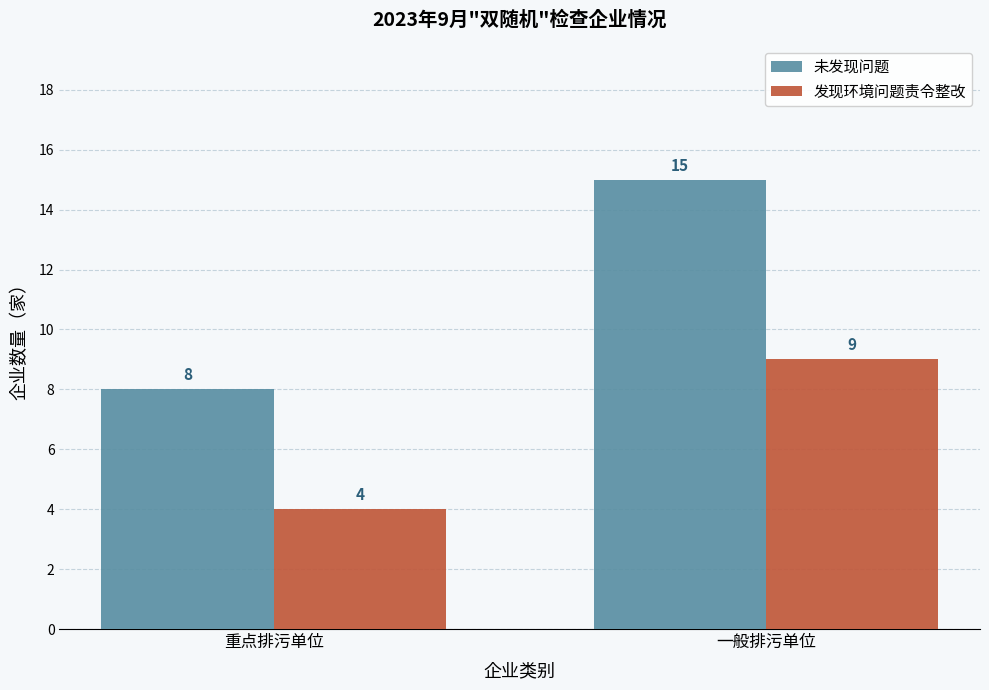

How many bars are there in total?

4